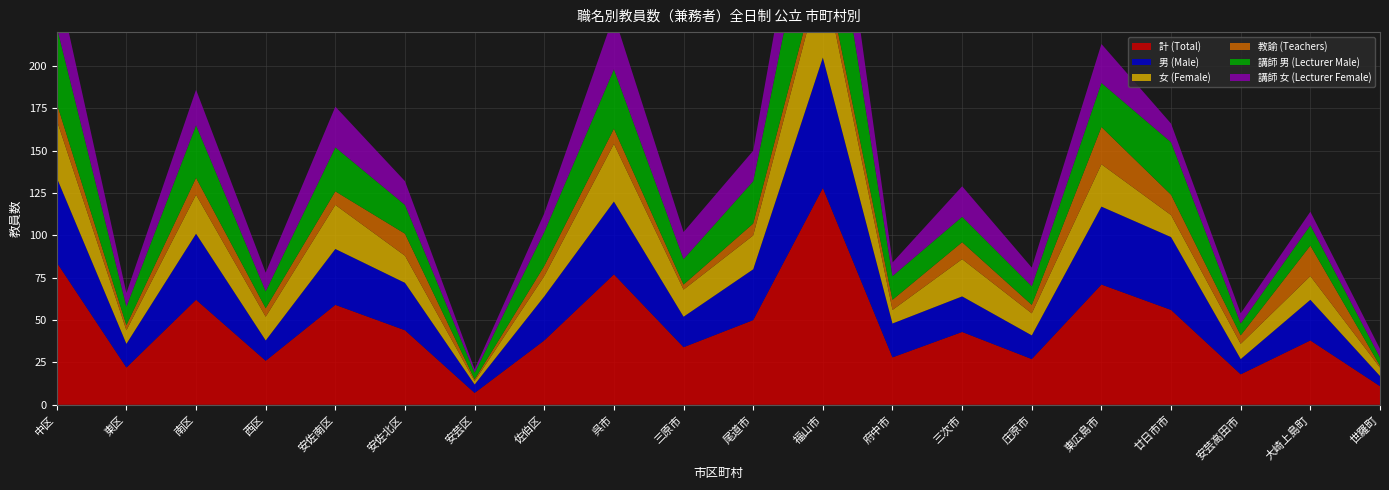

Reading right to left, list all the values displayed in this chart.

計 (Total): 11	38	18	56	71	27	43	28	128	50	34	77	38	7	44	59	26	62	22	84
男 (Male): 6	24	9	43	46	14	21	20	77	30	18	43	26	5	28	33	12	39	14	50
女 (Female): 5	14	9	13	25	13	22	8	51	20	16	34	12	2	16	26	14	23	8	34
教諭 (Teachers): 1	18	5	12	22	5	10	6	8	7	3	9	6	1	13	8	5	10	3	10
講師 男 (Lecturer Male): 5	12	7	31	26	11	15	14	68	25	15	35	20	4	17	26	10	31	11	45
講師 女 (Lecturer Female): 5	8	6	11	23	11	18	8	49	18	16	32	11	2	14	24	11	21	8	29